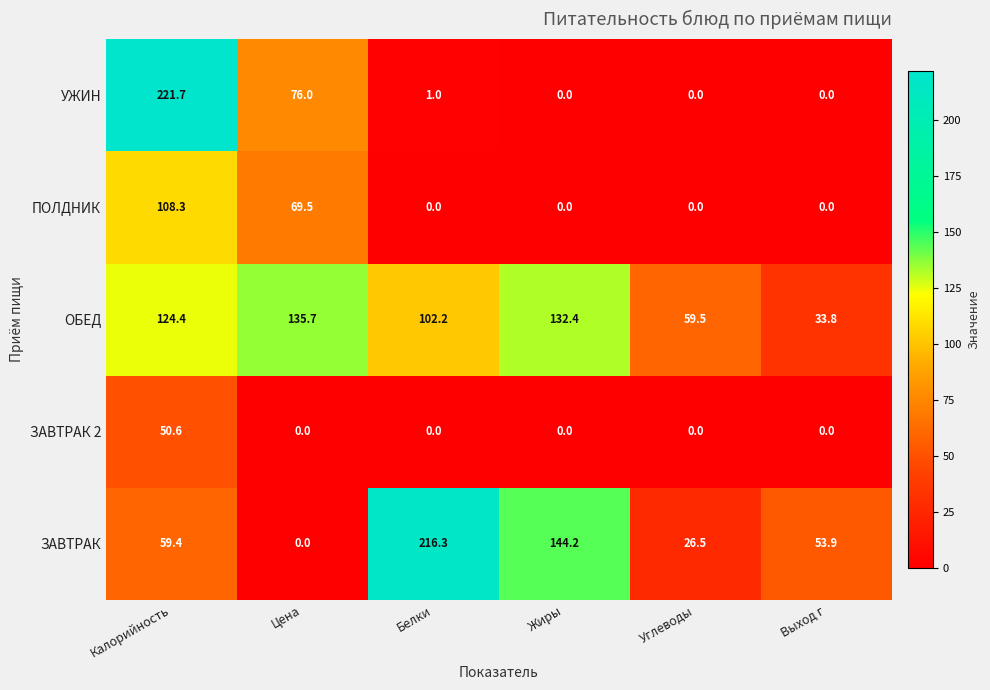

True or false: ЗАВТРАК has a value of 26.5 at Углеводы.

True